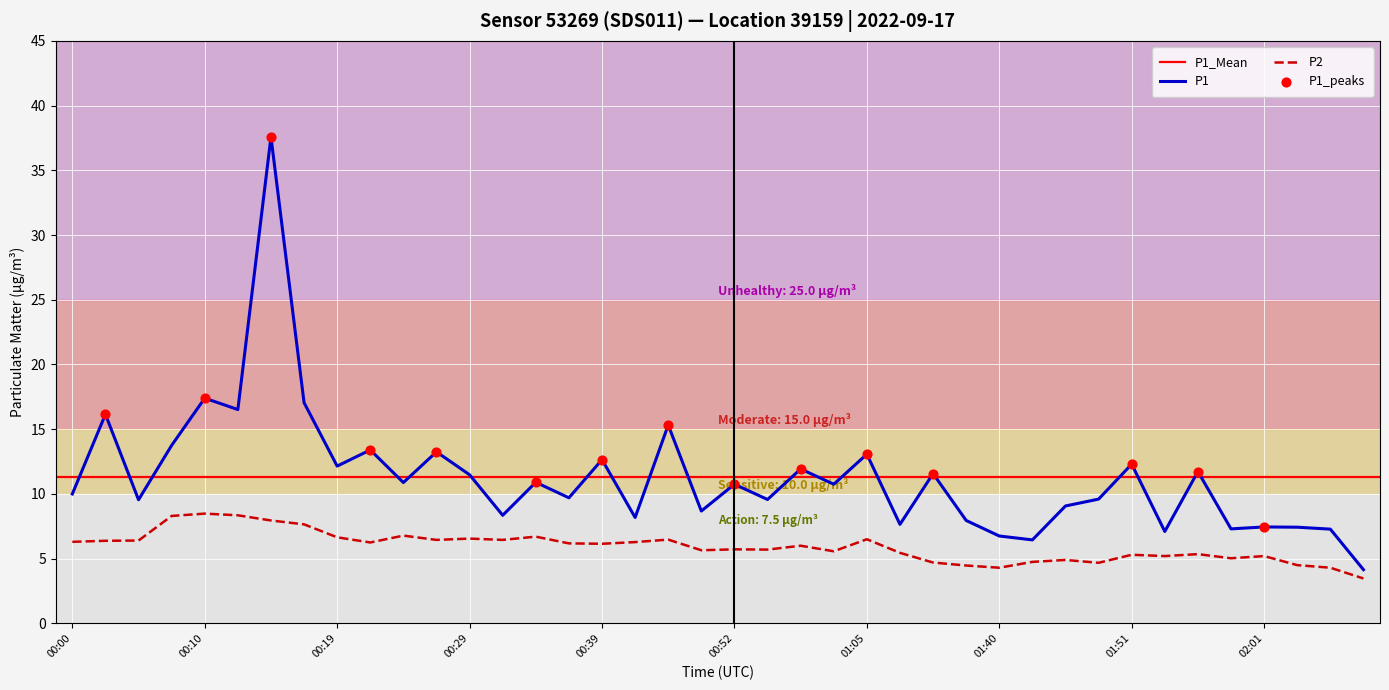

What is the total value across all series at 00:10?

25.9